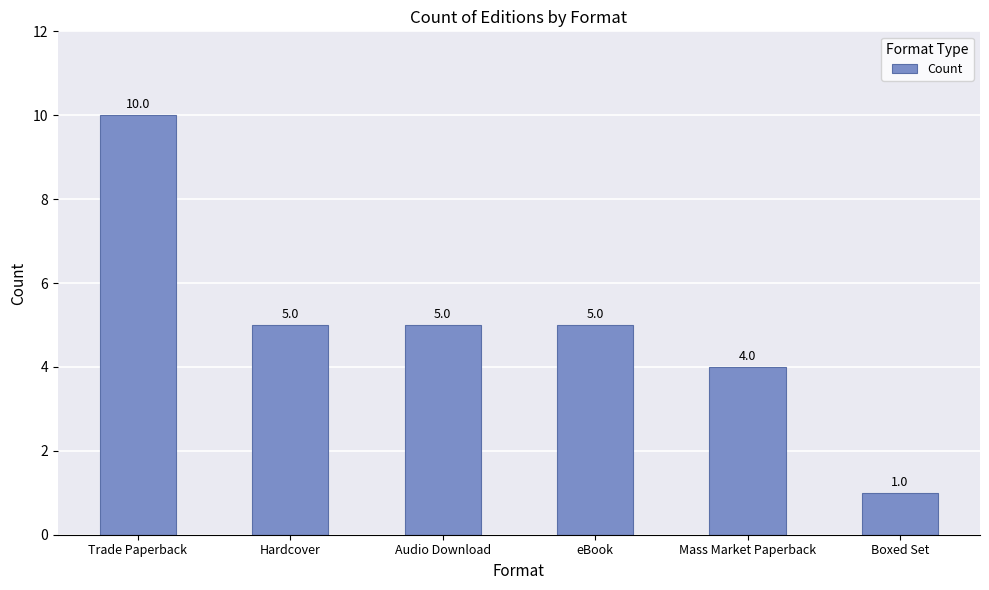

Reading left to right, list all the values displayed in this chart.

Trade Paperback=10	Hardcover=5	Audio Download=5	eBook=5	Mass Market Paperback=4	Boxed Set=1